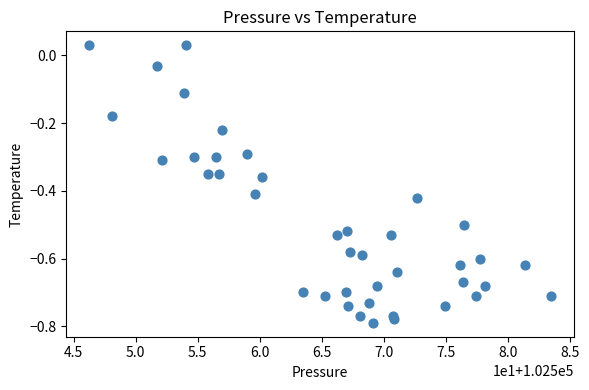

What is the range of Y values (max minus min)?

0.8